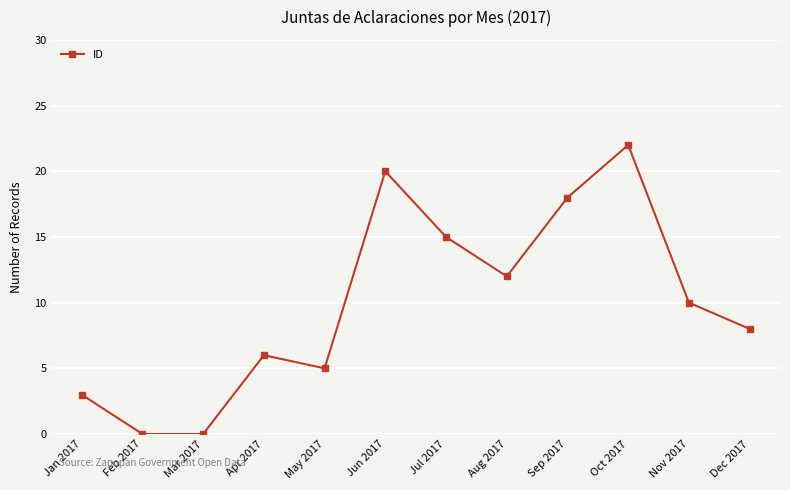

What is the sum of all values?

119